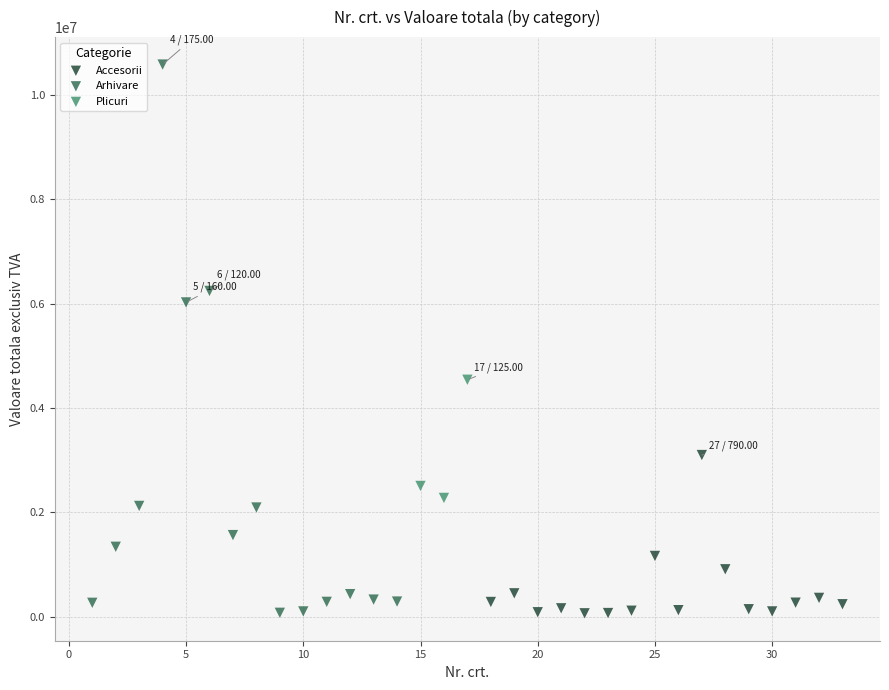

Which series has the widest spread of Y values?

Arhivare